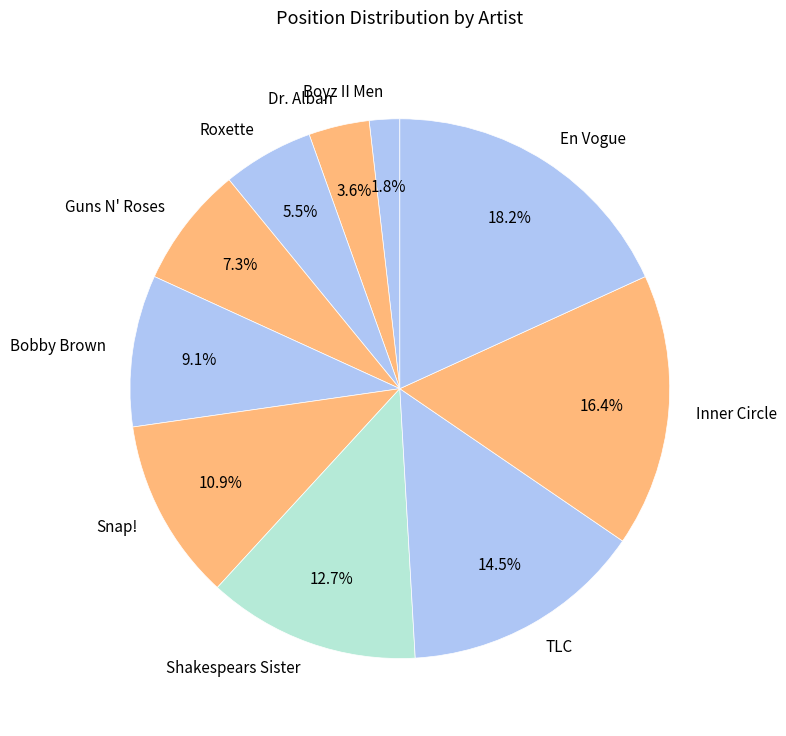

What percentage is the Boyz II Men slice, to the nearest percent?

2%